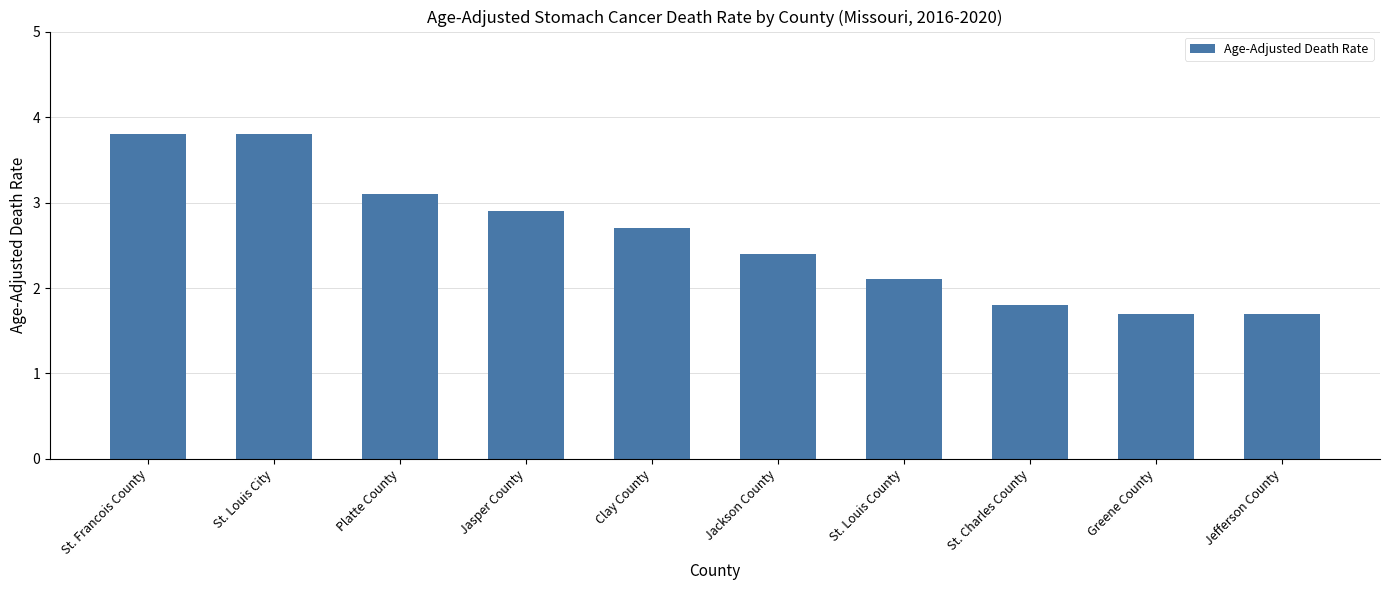

Reading right to left, transcribe all the data shown in this chart.

1.7	1.7	1.8	2.1	2.4	2.7	2.9	3.1	3.8	3.8